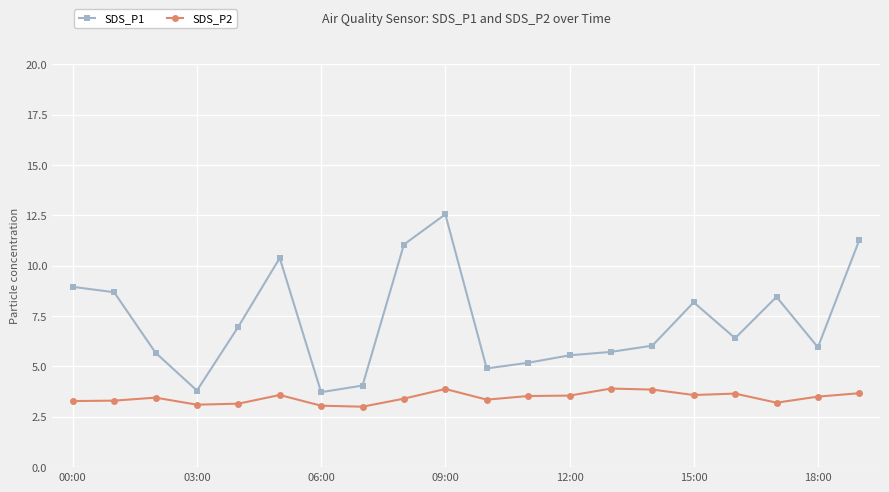

Which series has the largest range (max minus min)?

SDS_P1